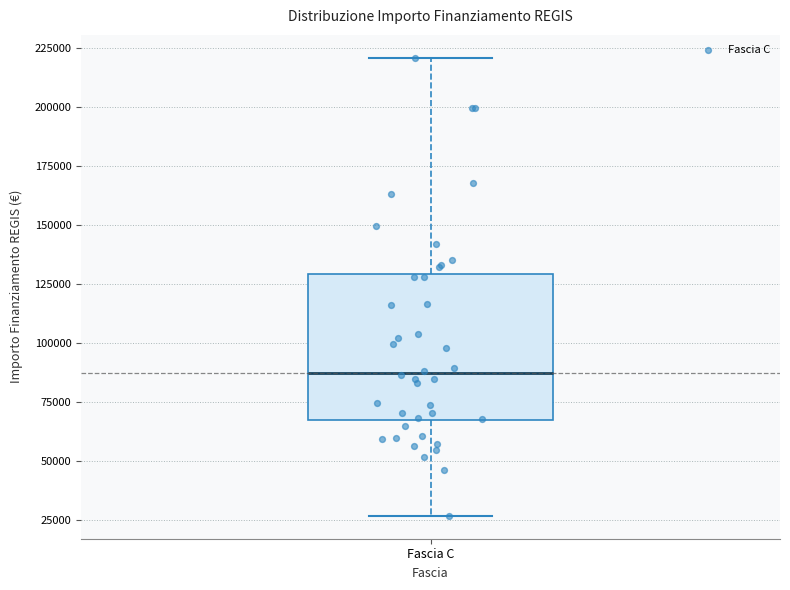

Transcribe this box plot: give where the median line is, the range the box spans, and where the two whiskers end, as read against the y-axis. The values are not printed on the chart, so give them approximately, as read against the axis.

median 85000, box 65000 to 130000, whiskers 25000 to 220000